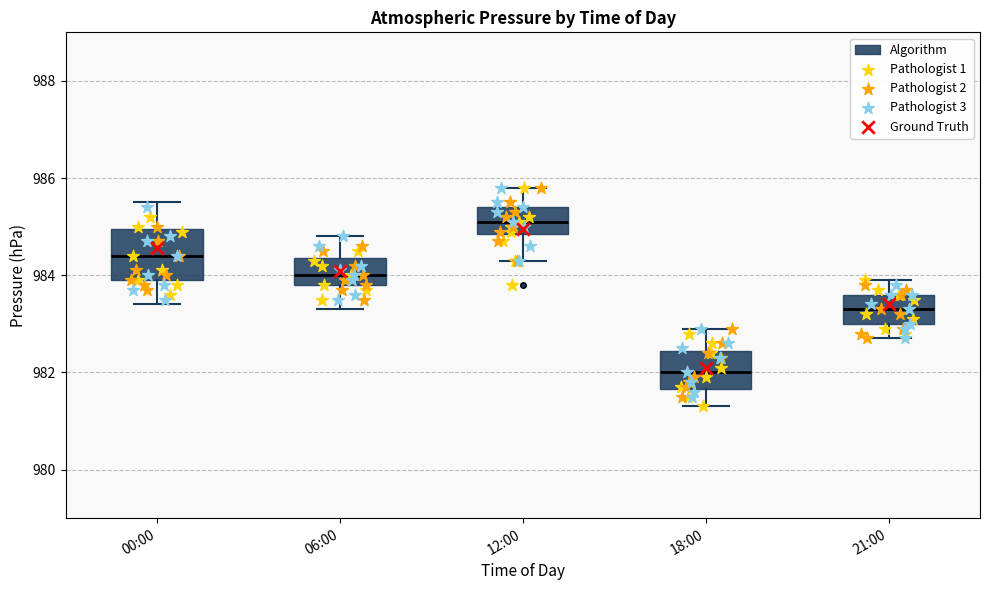

Reading left to right, transcribe this box plot: for each box, give where its median line is, the range the box spans, and where its two whiskers end, as read against the y-axis. The values are not printed on the chart, so give them approximately, as read against the axis.

00:00: median 984.4, box 984.0 to 985.0, whiskers 983.4 to 985.6
06:00: median 984.0, box 983.8 to 984.4, whiskers 983.4 to 984.8
12:00: median 985.2, box 984.8 to 985.4, whiskers 984.4 to 985.8
18:00: median 982.0, box 981.6 to 982.4, whiskers 981.4 to 983.0
21:00: median 983.4, box 983.0 to 983.6, whiskers 982.8 to 984.0